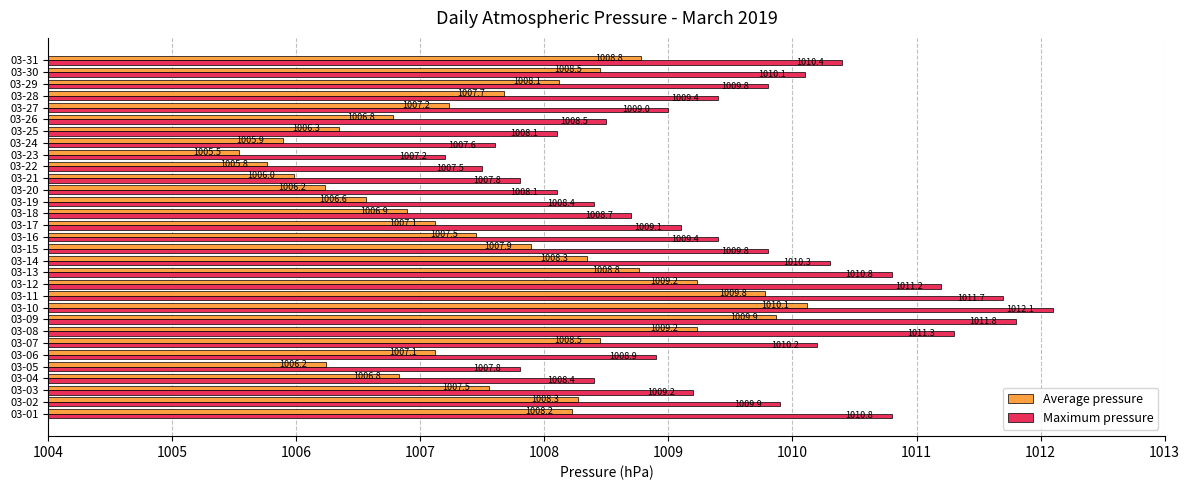

What is the difference between the maximum and second lowest values in the Maximum pressure series?

4.6